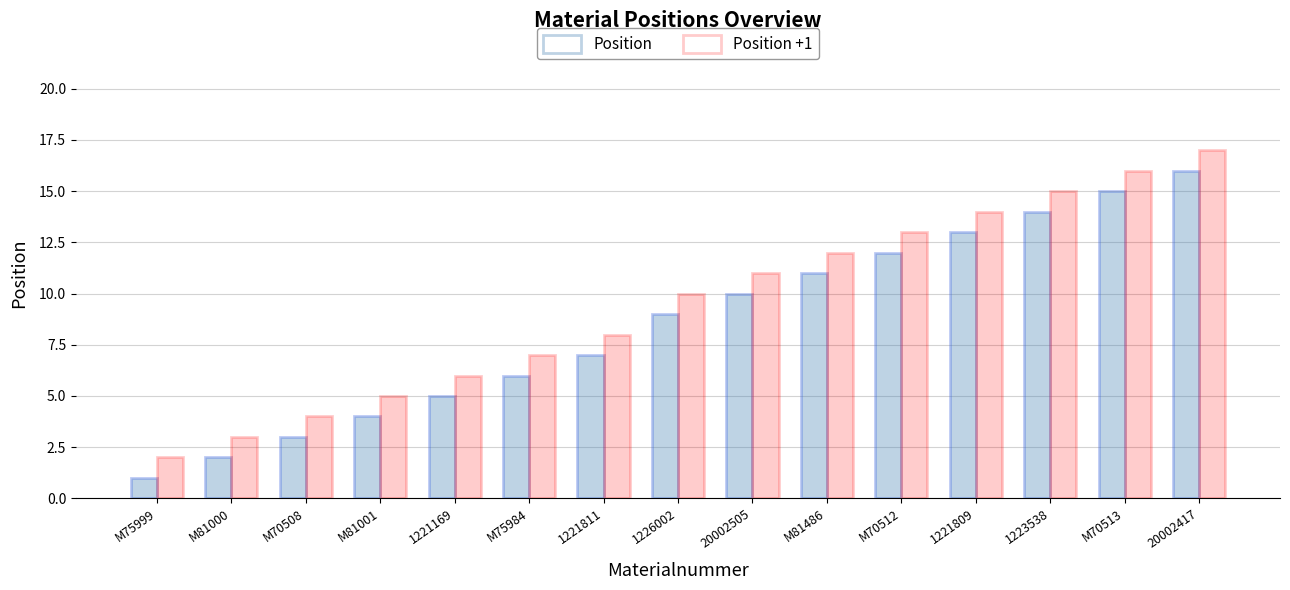

True or false: Position +1 has a value of 13 at M70512.

True